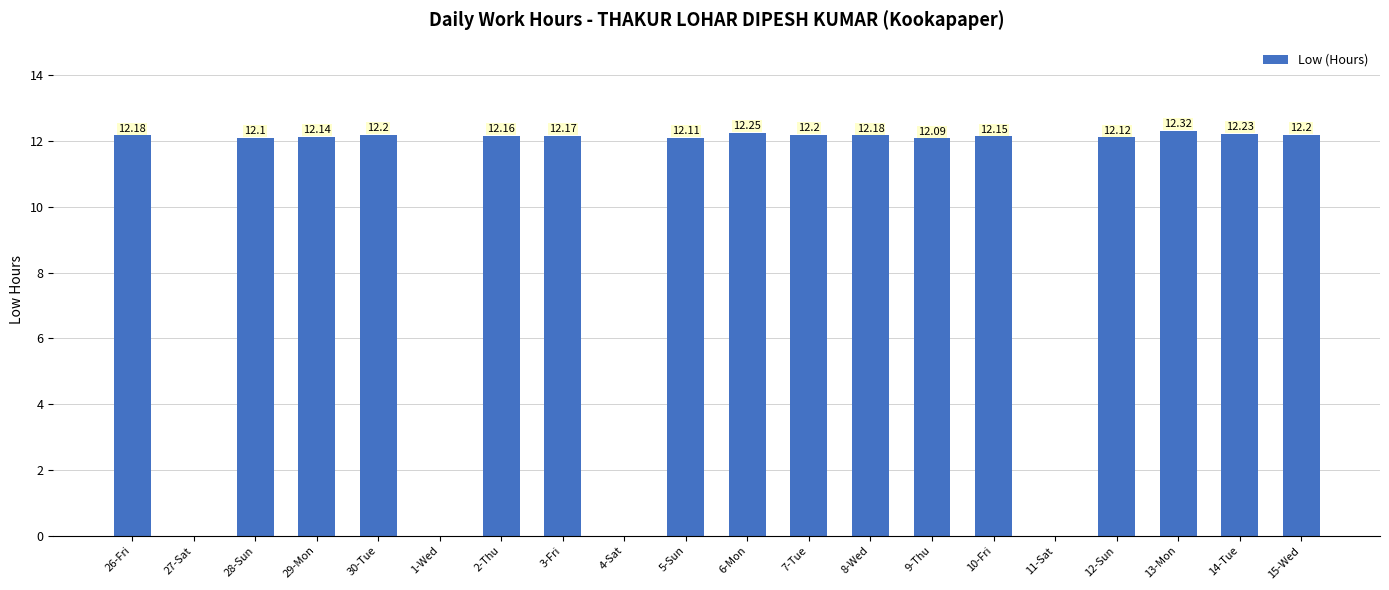

At which label does the data first exceed 12?

26-Fri